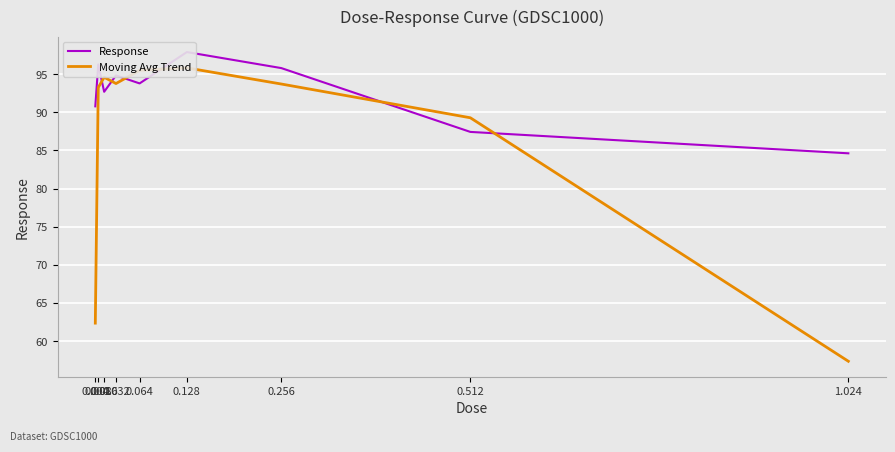

How many lines are shown in the chart?

2